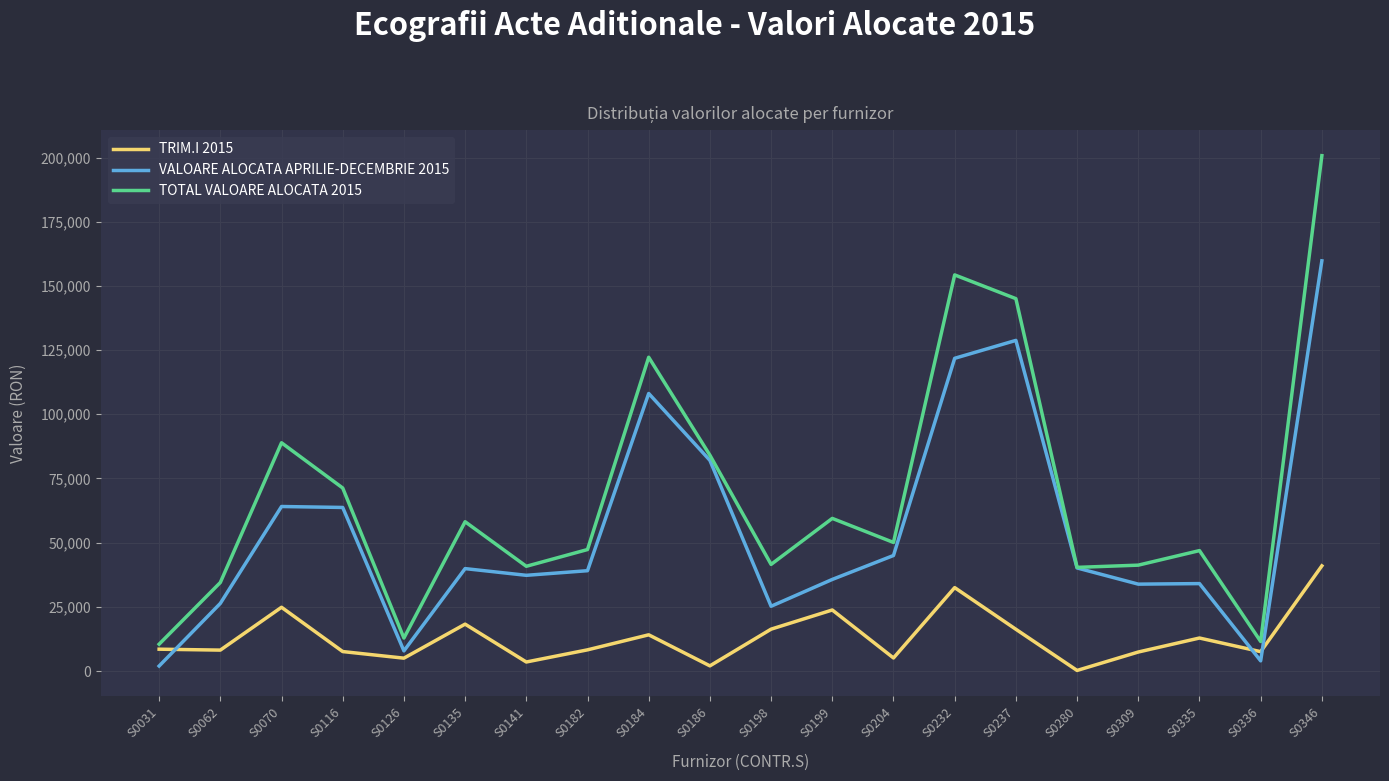

Where is VALOARE ALOCATA APRILIE-DECEMBRIE 2015 nearest to the value 80857?

S0186